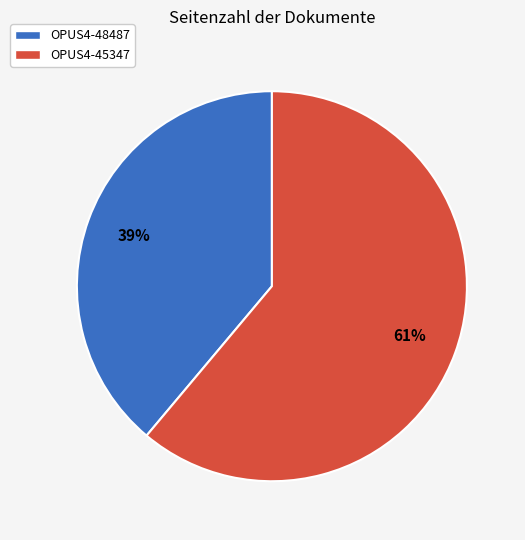

Is there a majority slice in this chart?

Yes